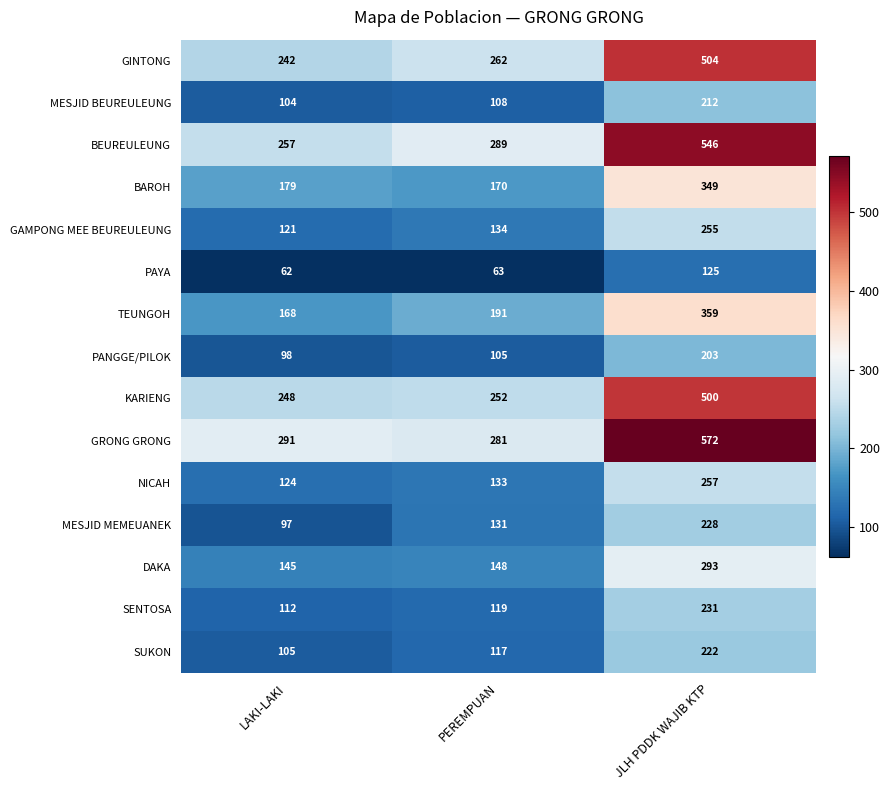

The BAROH series shows 237 at PEREMPUAN. True or false?

False